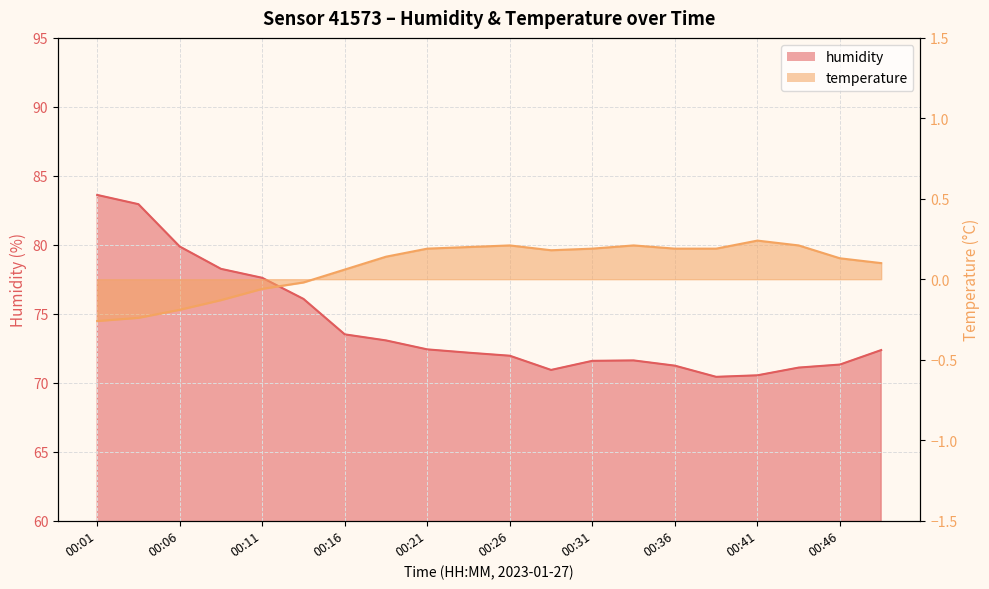

Which series has the largest total across all categories?

humidity